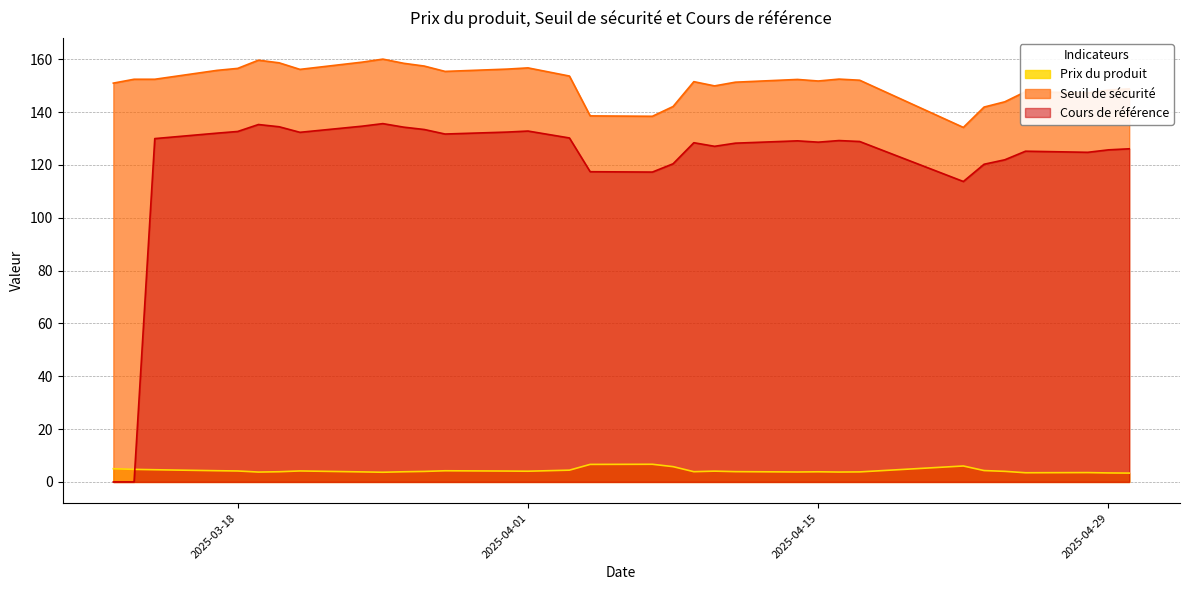

What is the label of the 14th point from the left?

2025-03-31